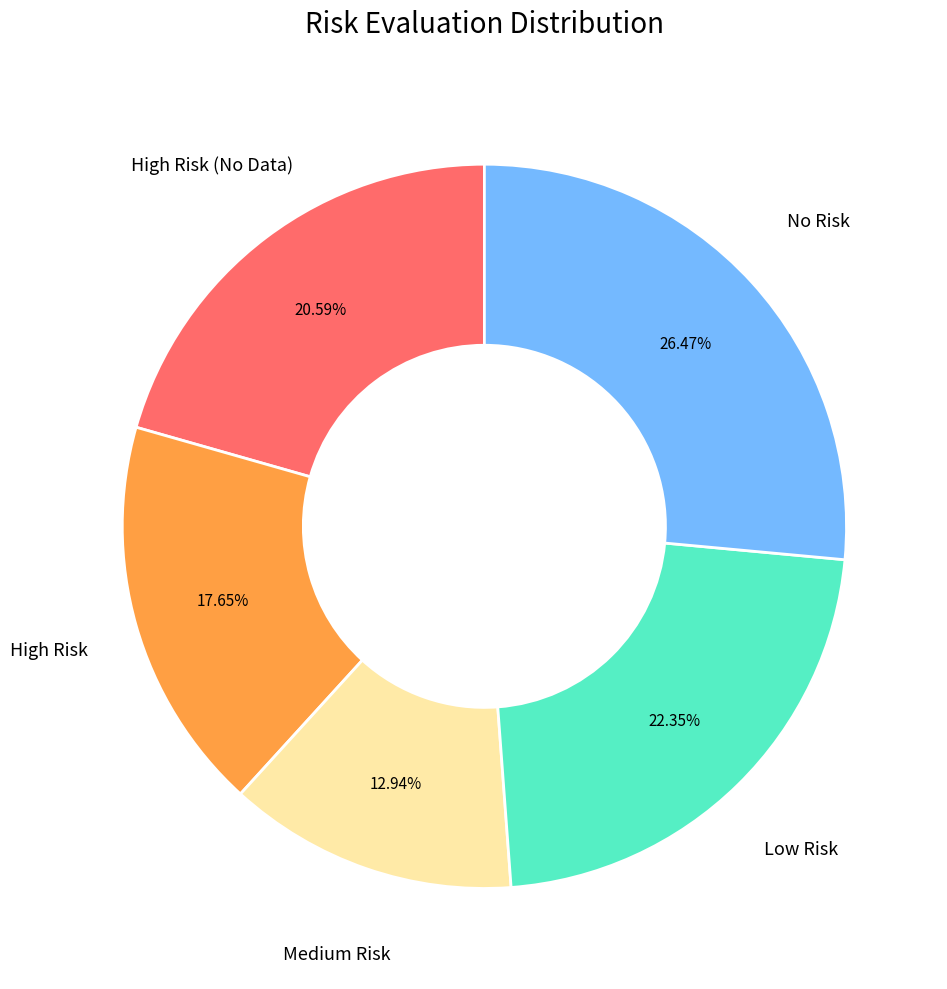

True or false: No Risk accounts for 21% of the total.

False